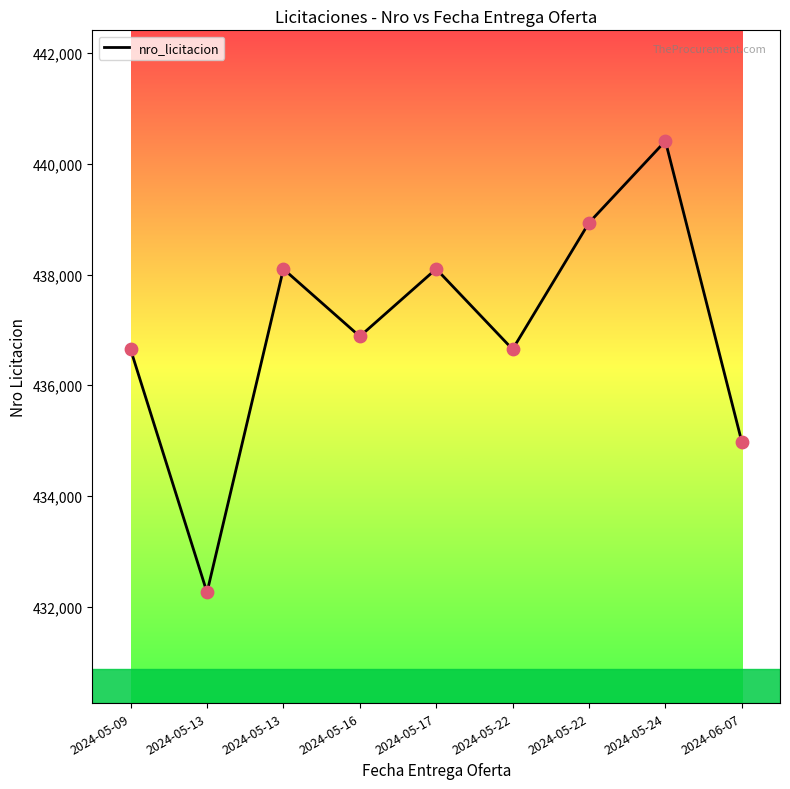

How many lines are shown in the chart?

1